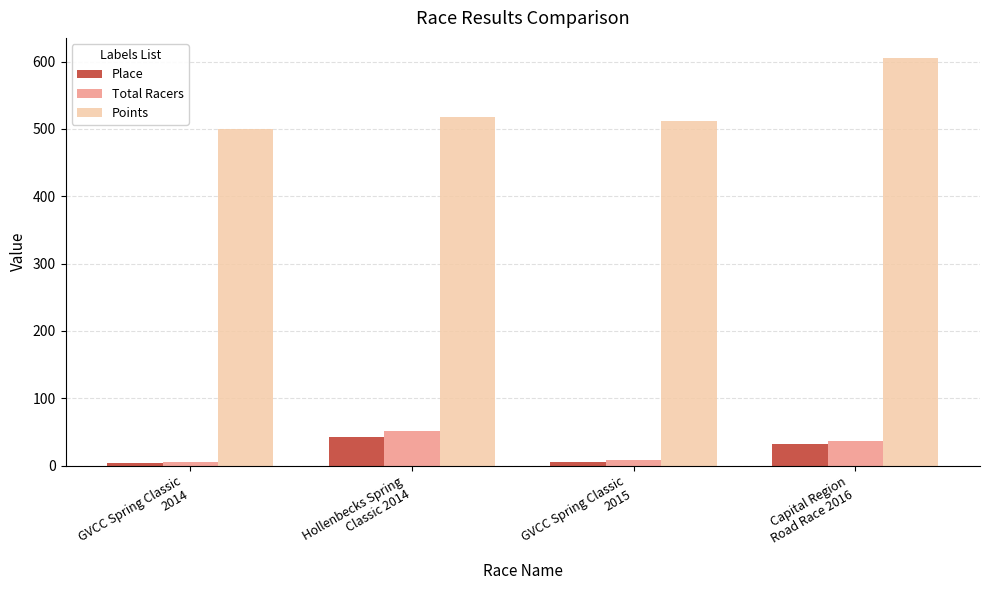

The Place series shows 32.0 at Capital Region
Road Race 2016. True or false?

True